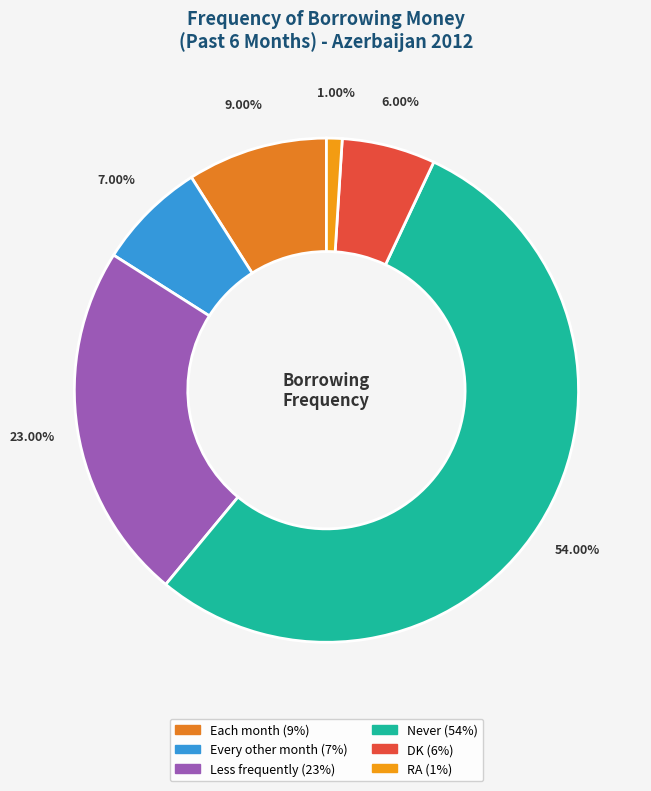

How many slices are in this pie chart?

6